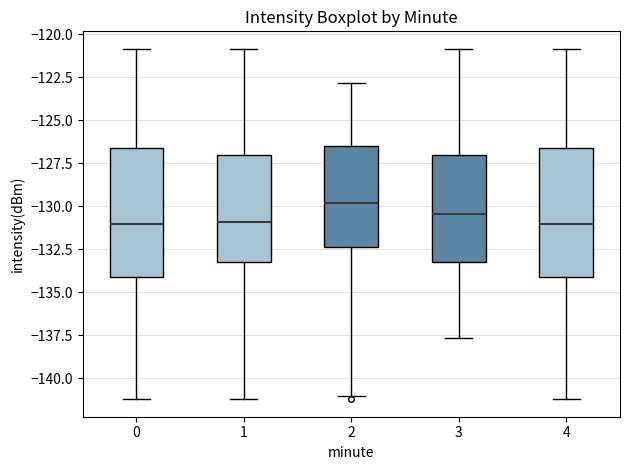

Where is the upper edge of the box at x = 1 on the y-axis? The values are not printed on the chart, so give them approximately, as read against the axis.

-127.0